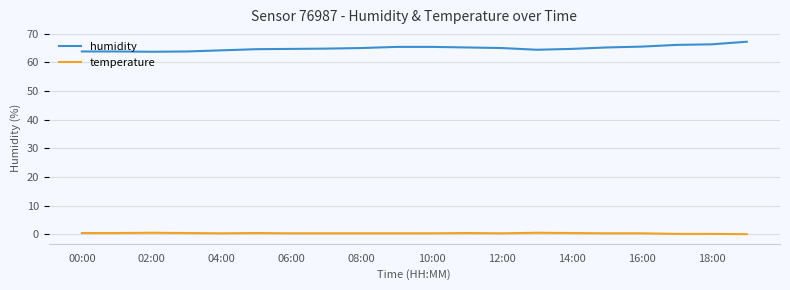

Which series has the largest total across all categories?

humidity